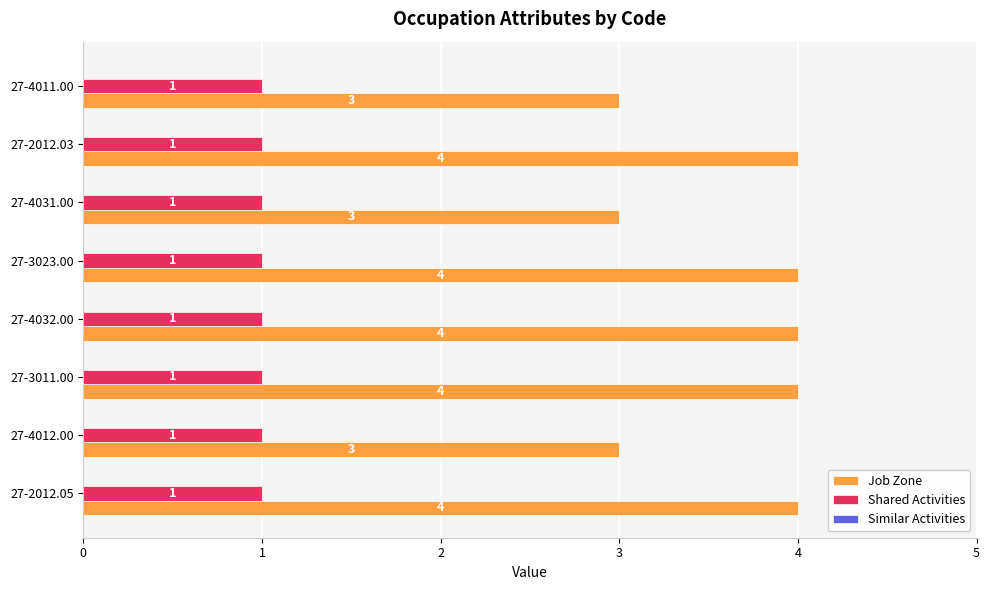

The value of Shared Activities at 27-4011.00 is 1. True or false?

True